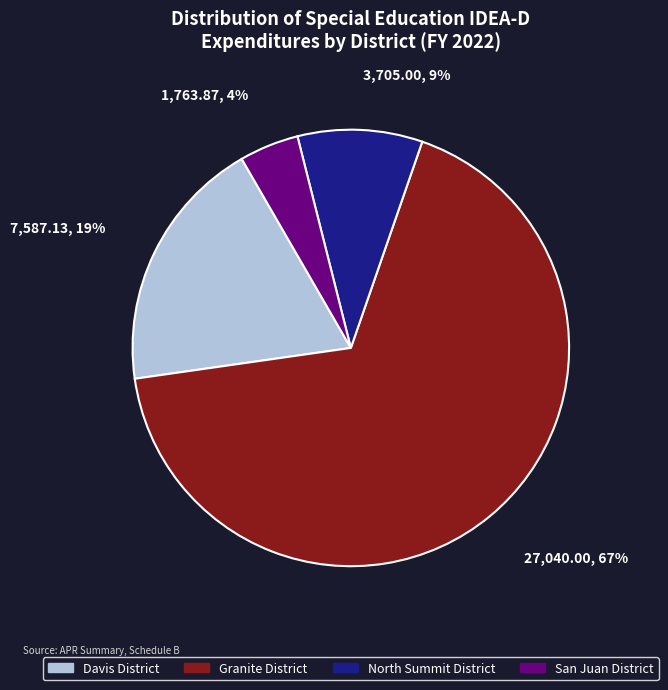

Is there a majority slice in this chart?

Yes